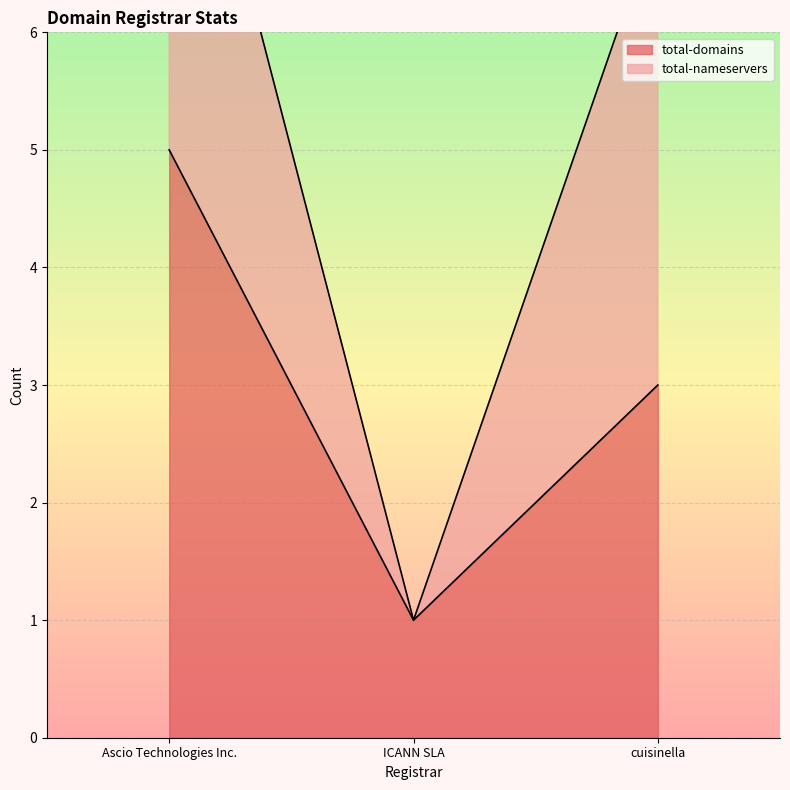

At which label is the value closest to 3?

cuisinella